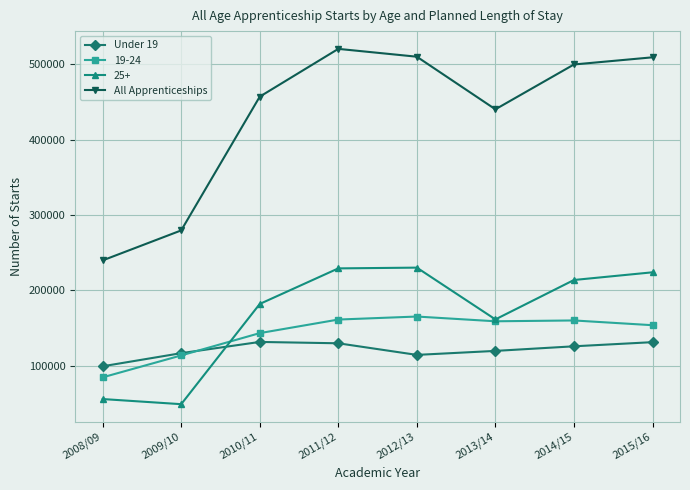

The Under 19 series shows 116800 at 2009/10. True or false?

True